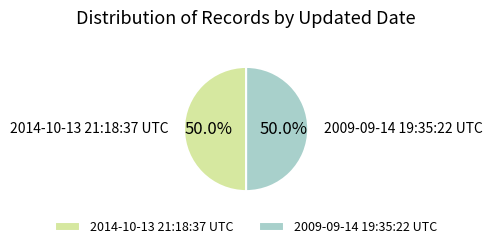

To the nearest percent, what is the average slice percentage?

50%